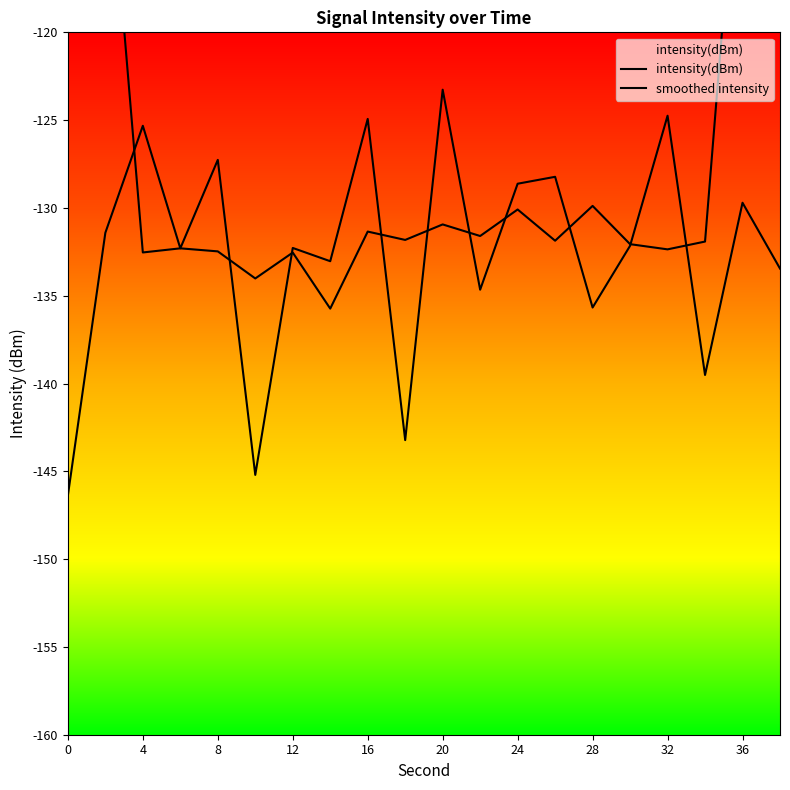

List the series in order of their overall mean, highest first.

smoothed intensity, intensity(dBm)